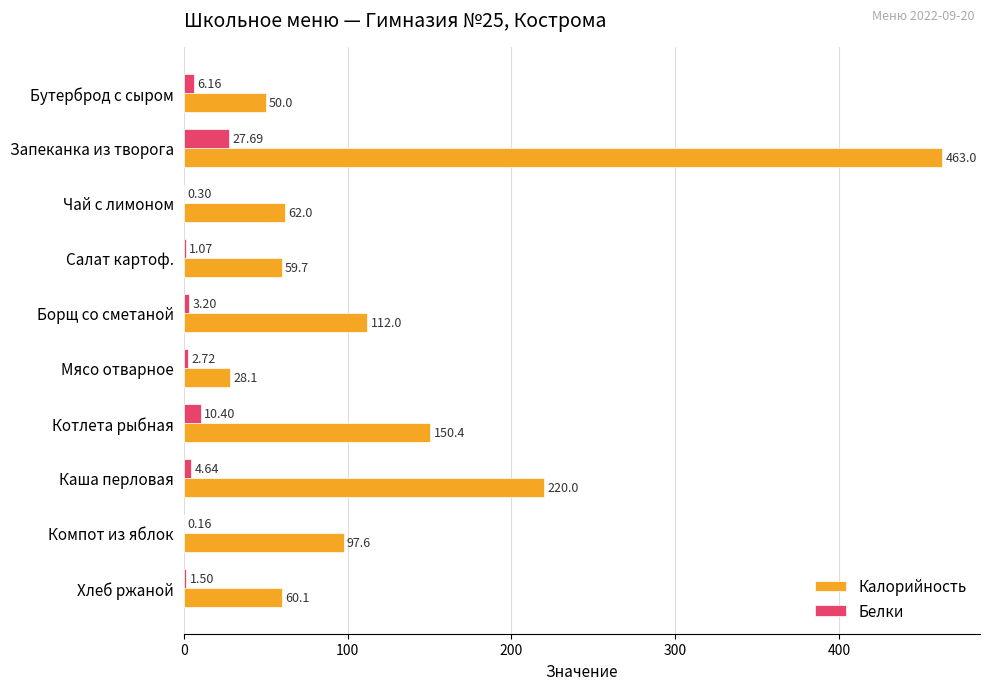

Is the value of Белки at Салат картоф. greater than the value of Калорийность at Запеканка из творога?

No